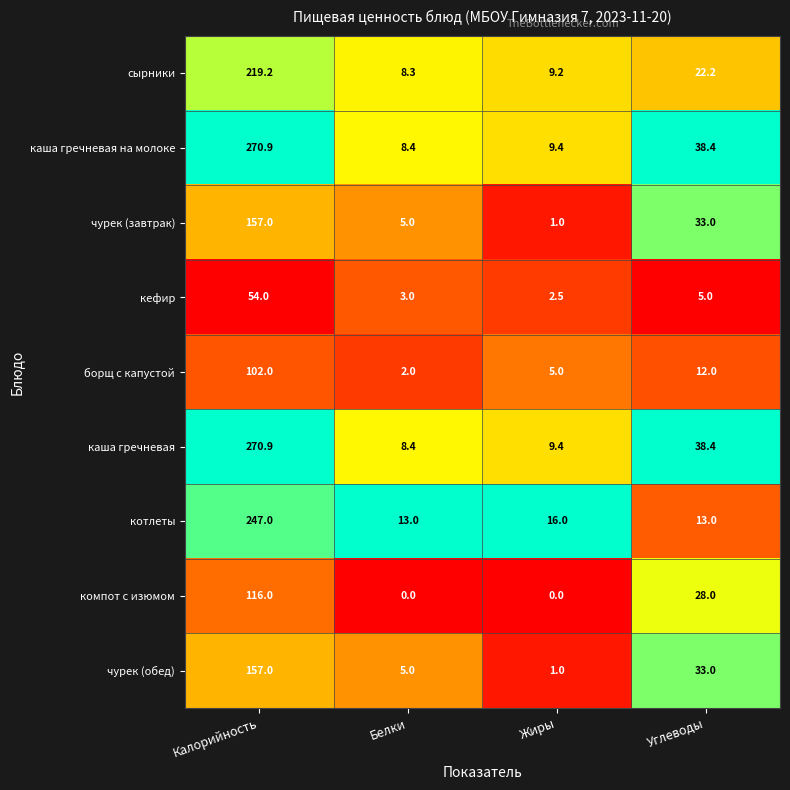

Rank the categories by сырники value from highest to lowest.

Калорийность, Углеводы, Жиры, Белки